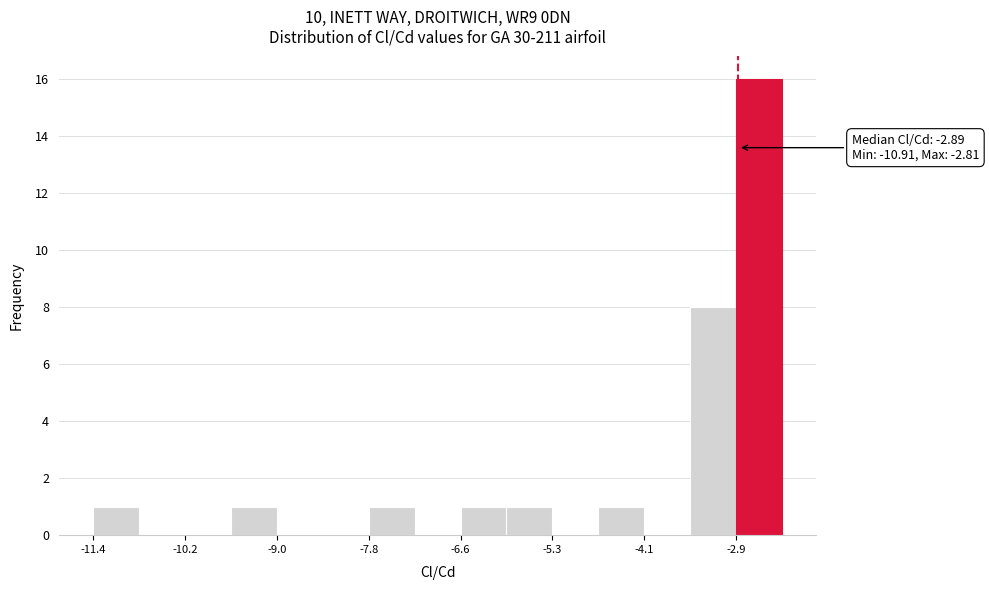

Read against the x-axis, roughly where is the centre of the tallest bar?

-2.6